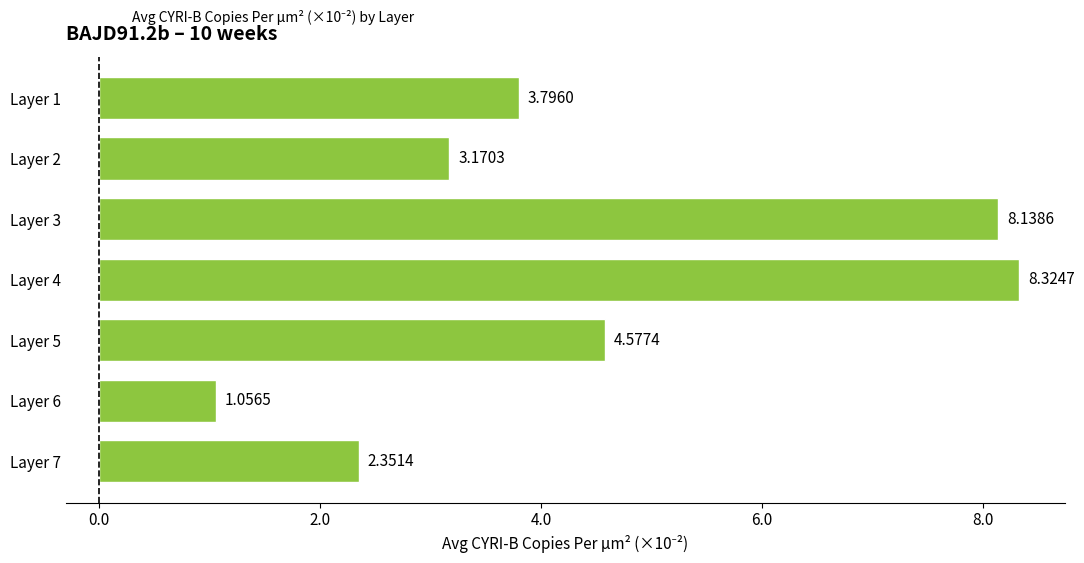

How many bars are there in total?

7